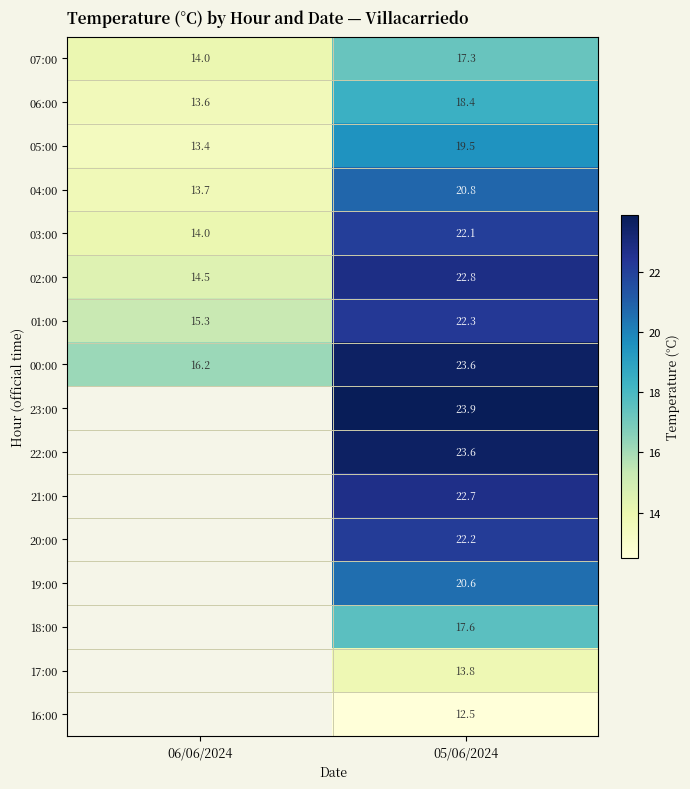

What is the sum of the 03:00 values at 05/06/2024 and 06/06/2024?

36.1